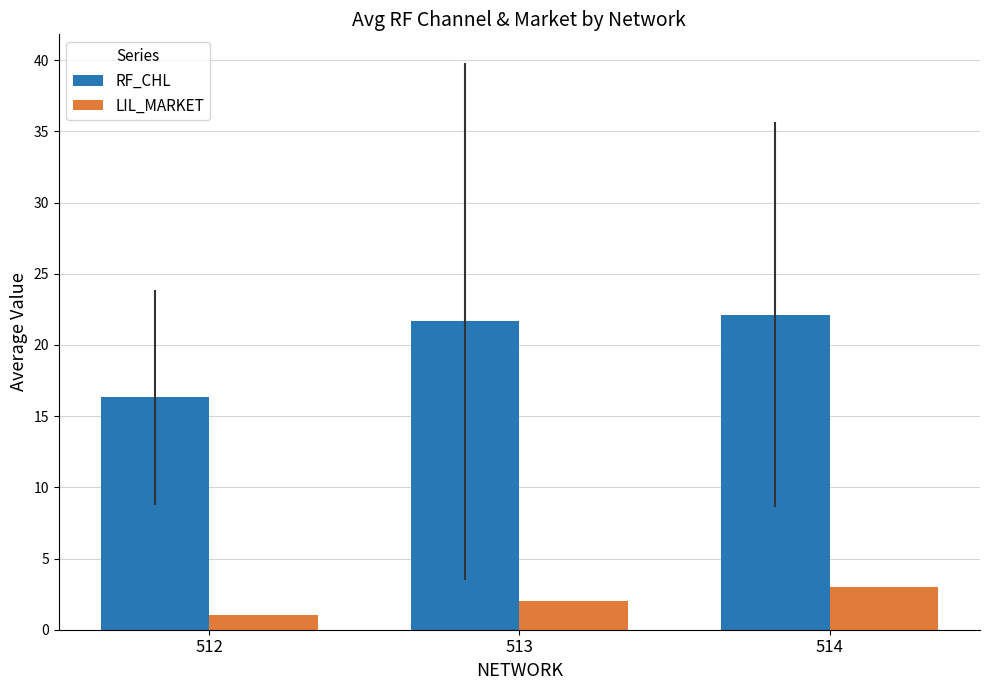

Is it true that RF_CHL equals 7.5 at 512?

False